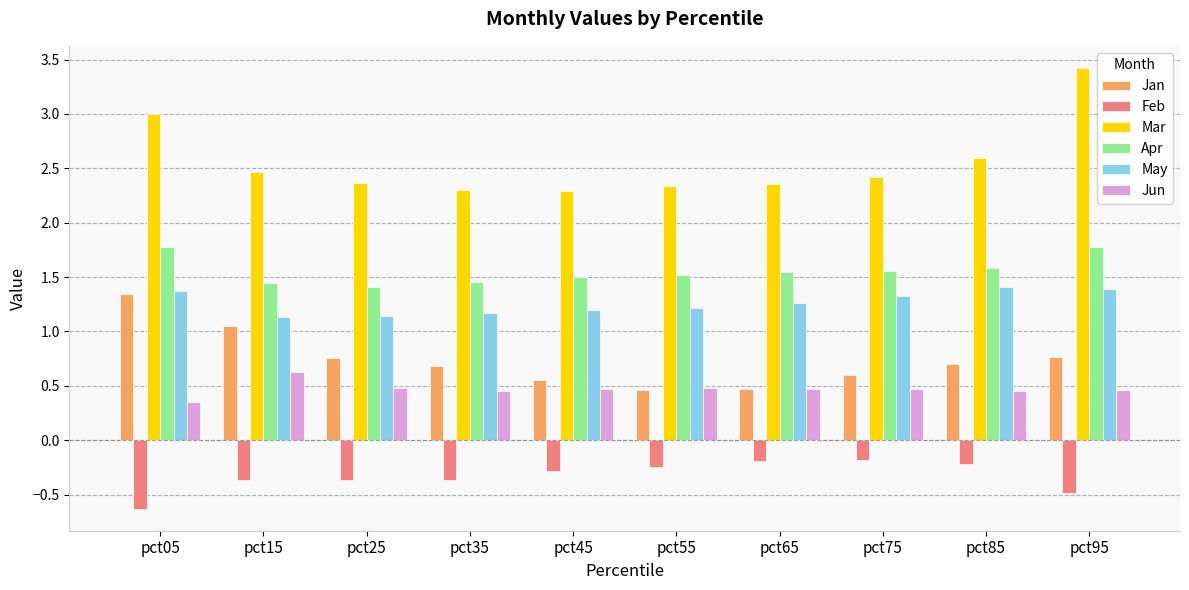

What is the maximum value for Jan?

1.3